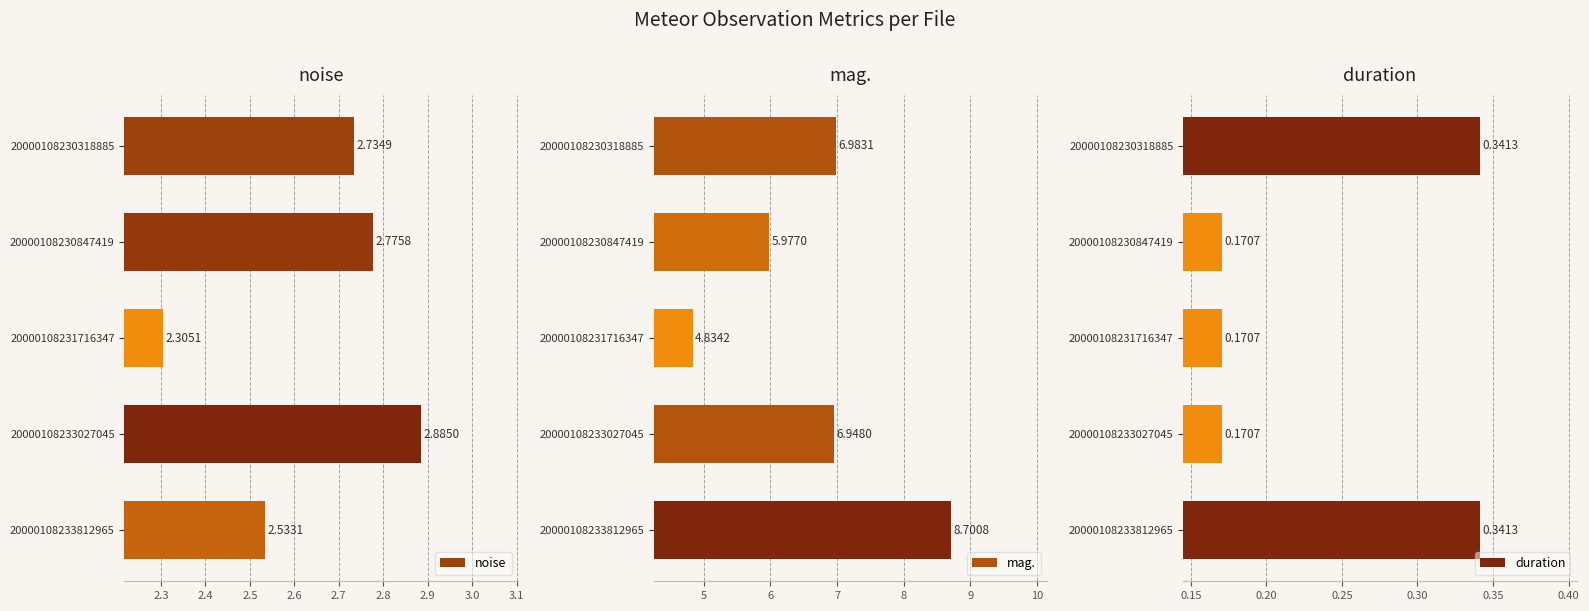

How many groups of bars are there?

5